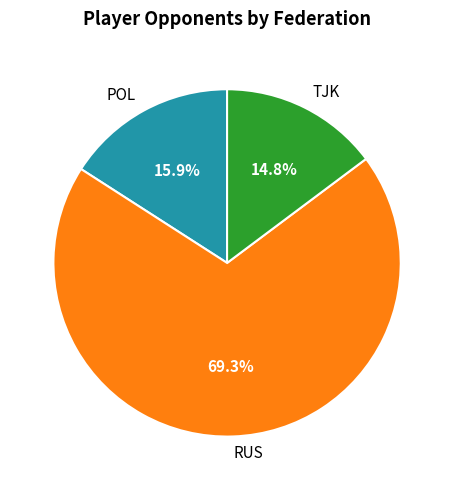

Is there any slice that represents more than half of the pie?

Yes